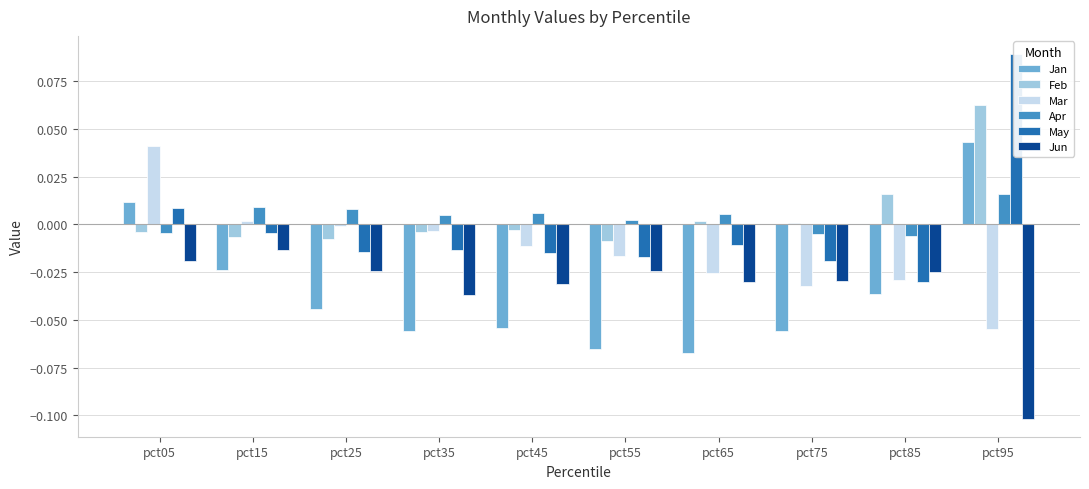

What are all the series names shown in the legend?

Jan, Feb, Mar, Apr, May, Jun